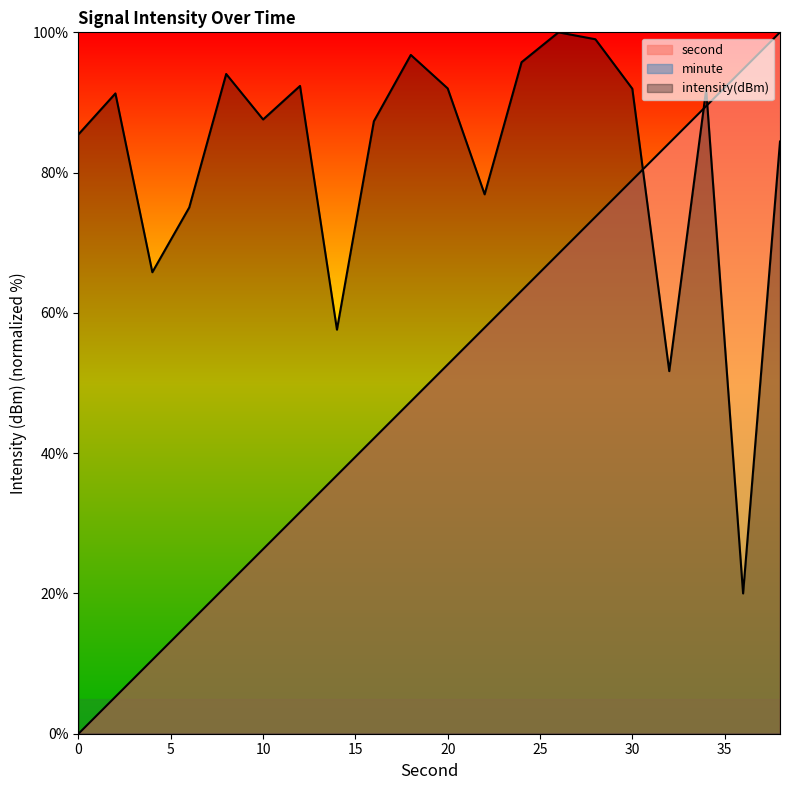

The value of intensity(dBm) at 20 is 133.5. True or false?

False